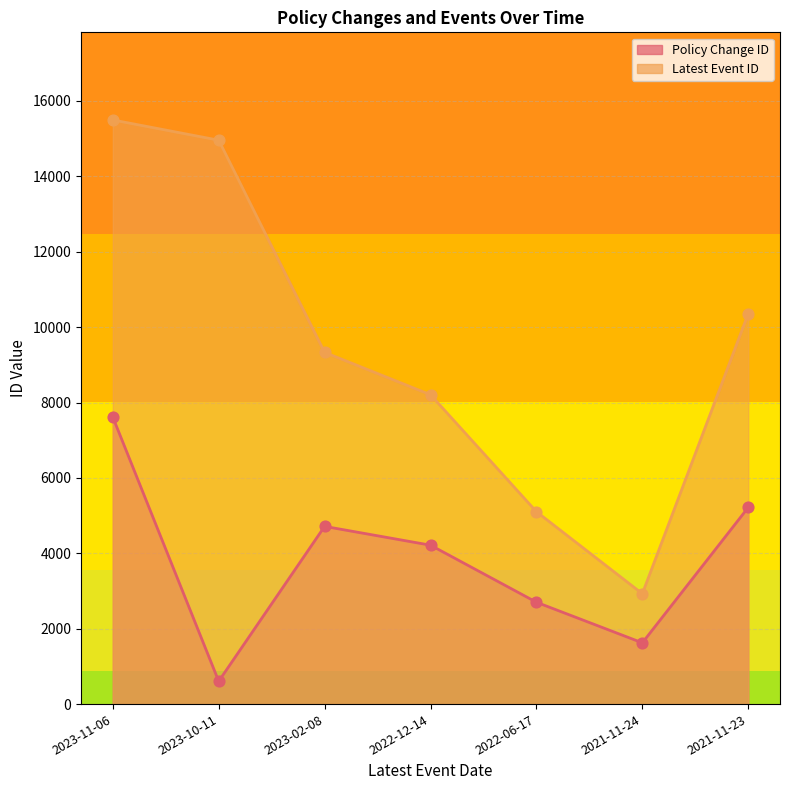

Which series contains the highest Y value?

Latest Event ID